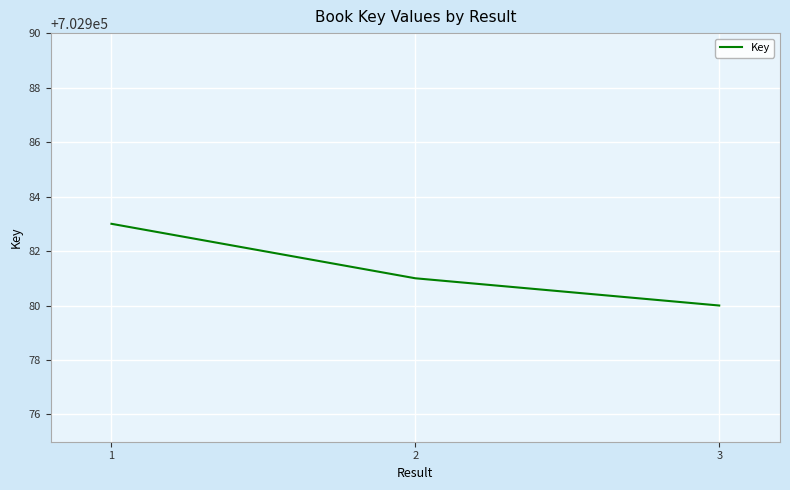

How many lines are shown in the chart?

1